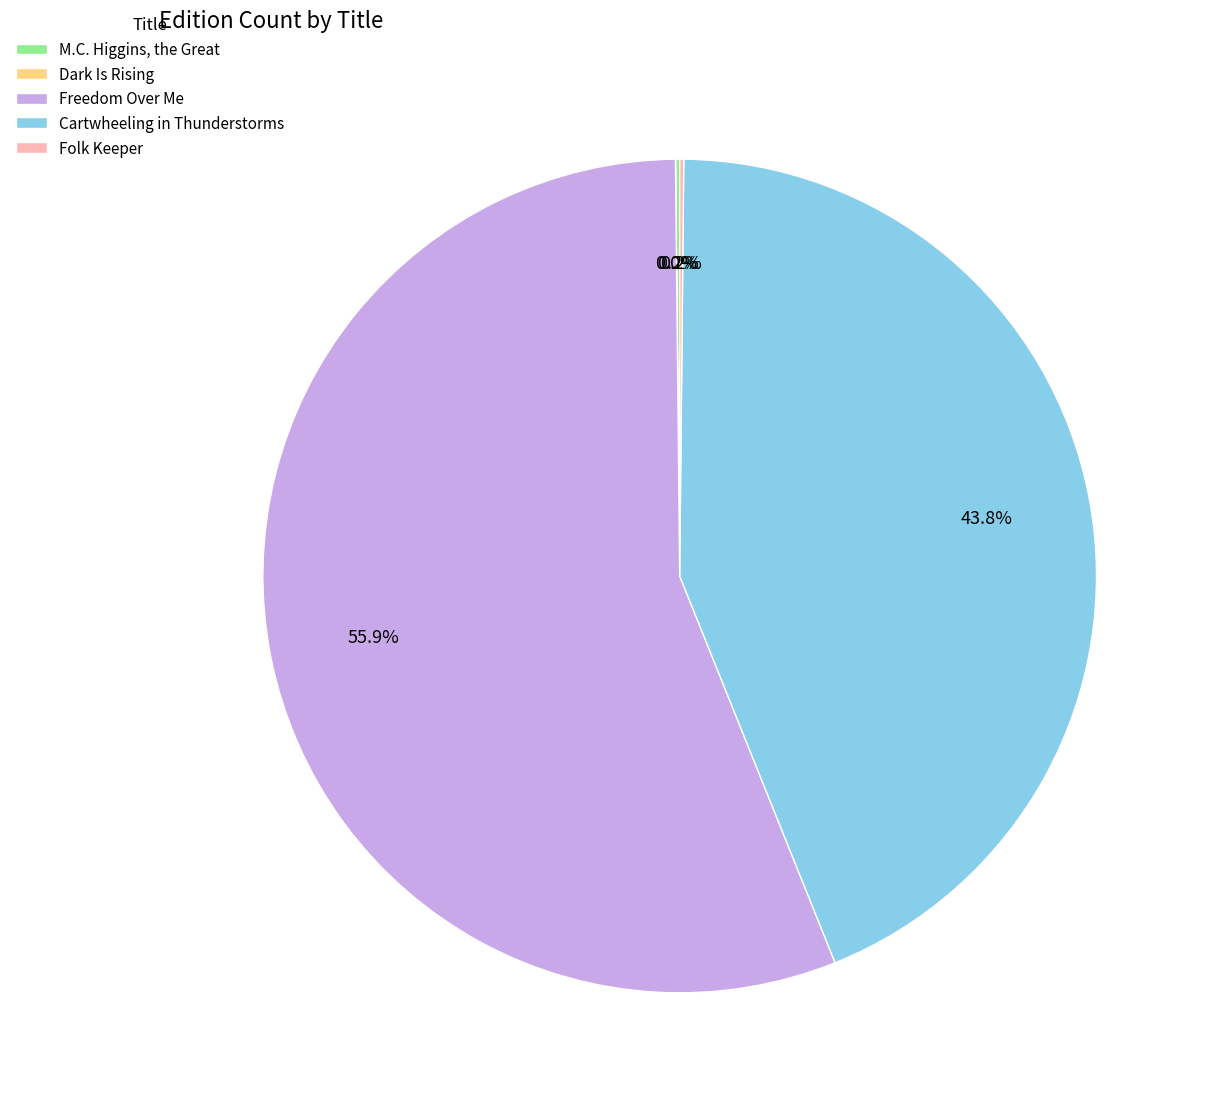

To the nearest percent, what is the difference between the largest and smallest slice percentages?

56%